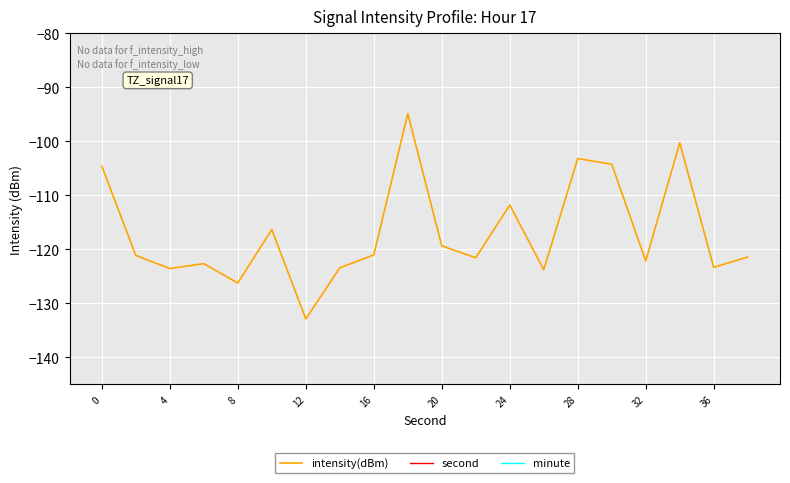

At which label is intensity(dBm) closest to -113?

24